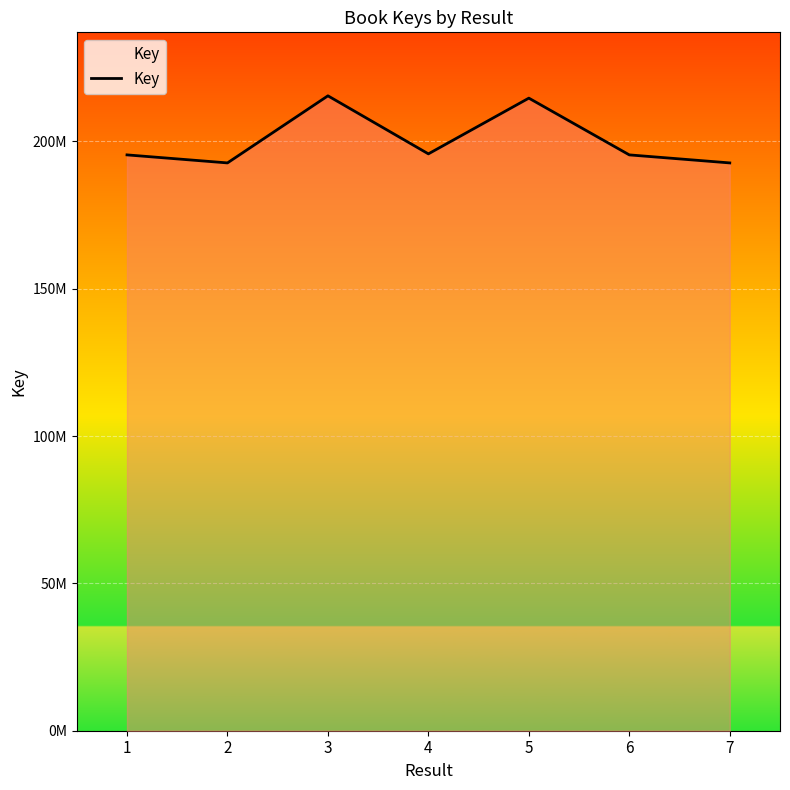

Reading left to right, extract all data points from this chart.

1=195429107	2=192705668	3=215474769	4=195775573	5=214688478	6=195428694	7=192704365